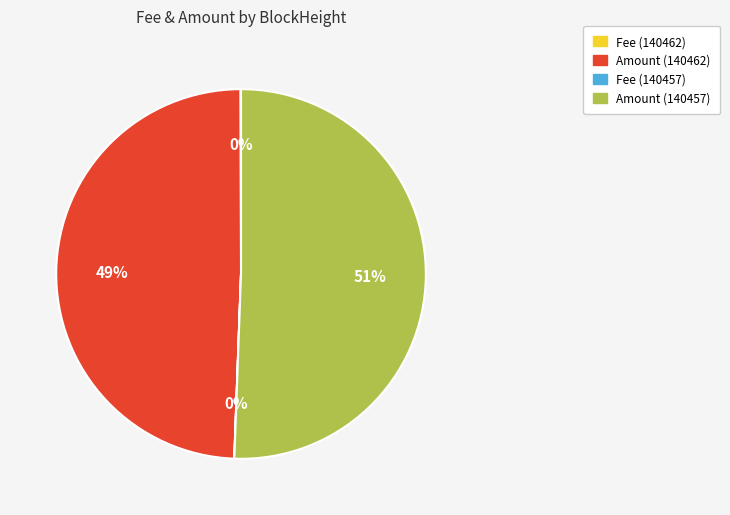

Does any single category account for the majority?

Yes